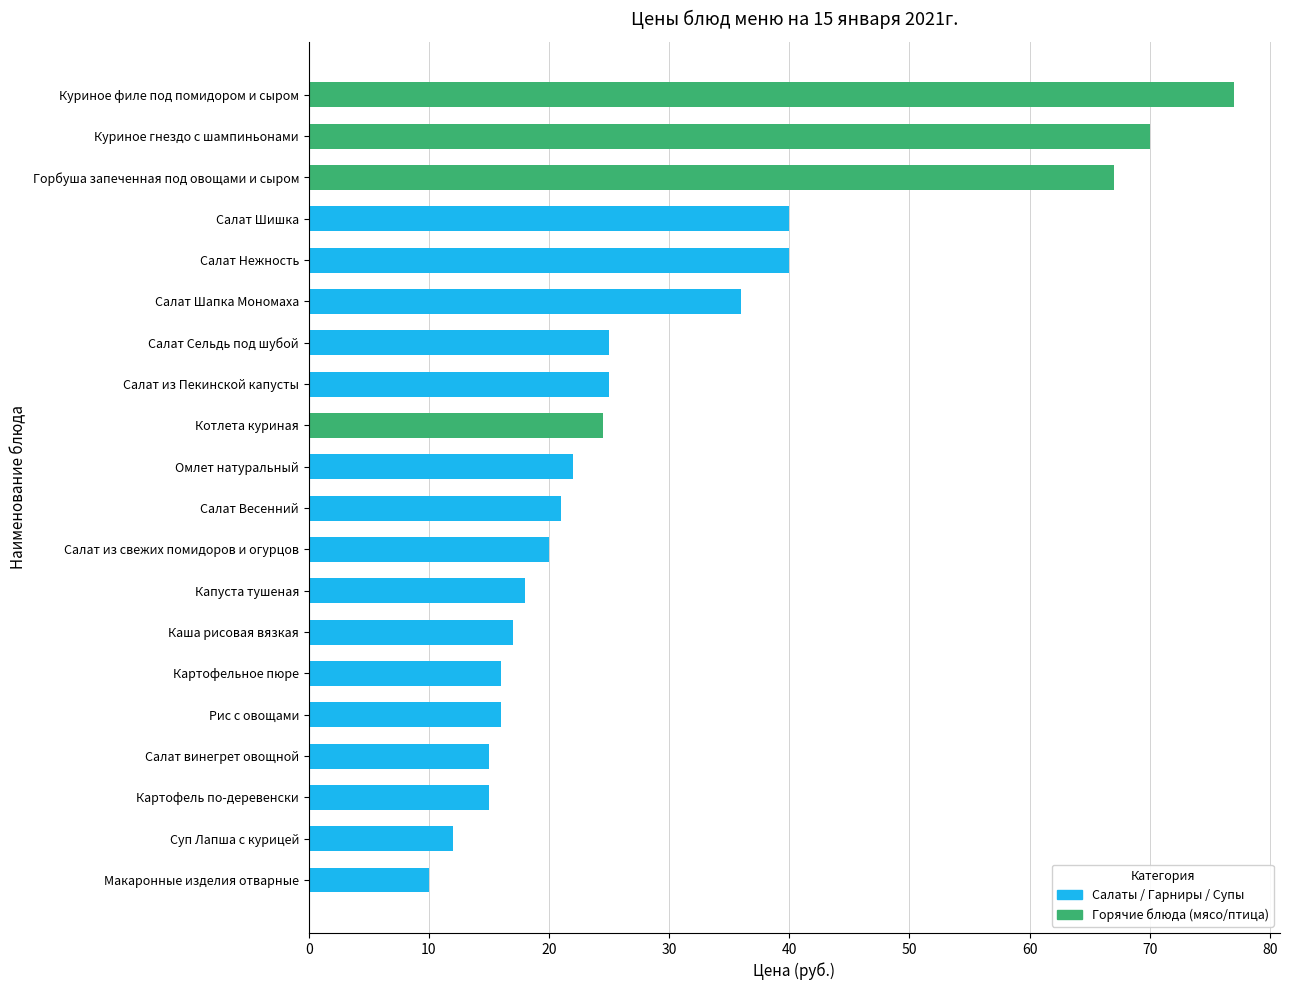

What is the smallest value displayed?

10.0